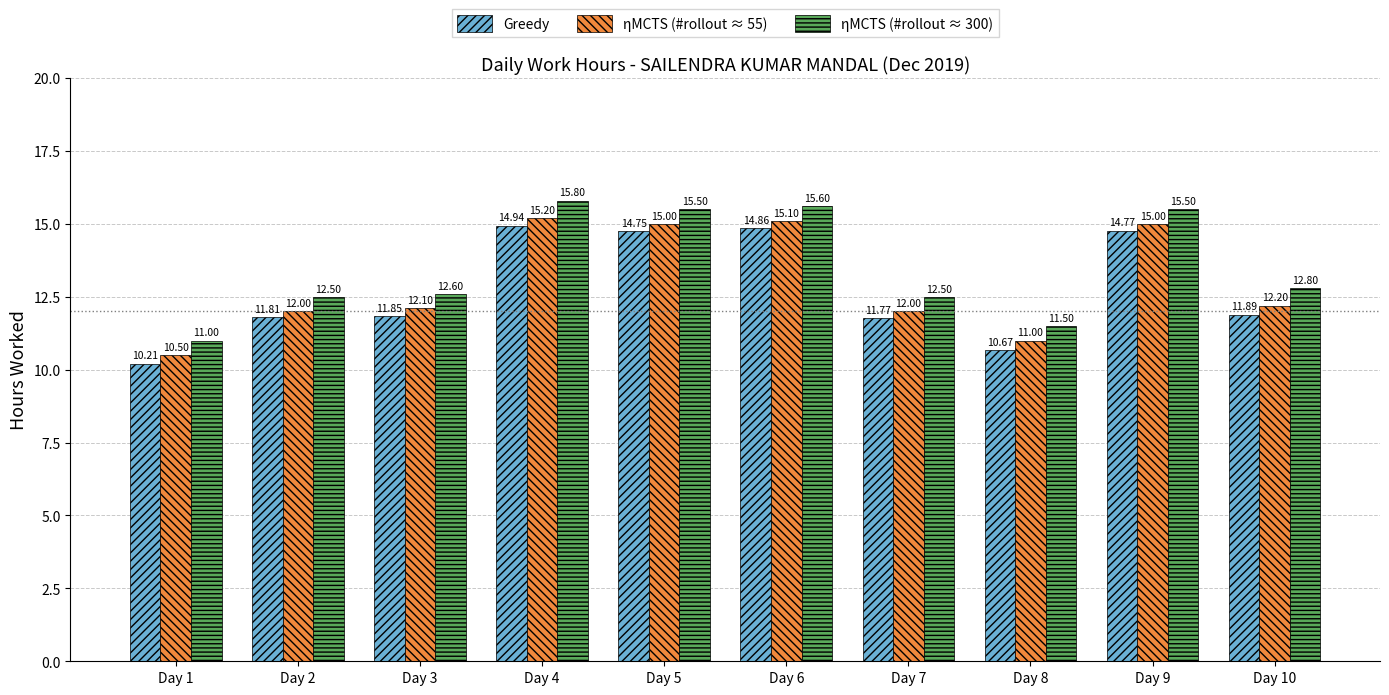

How many categories are shown in the chart?

10